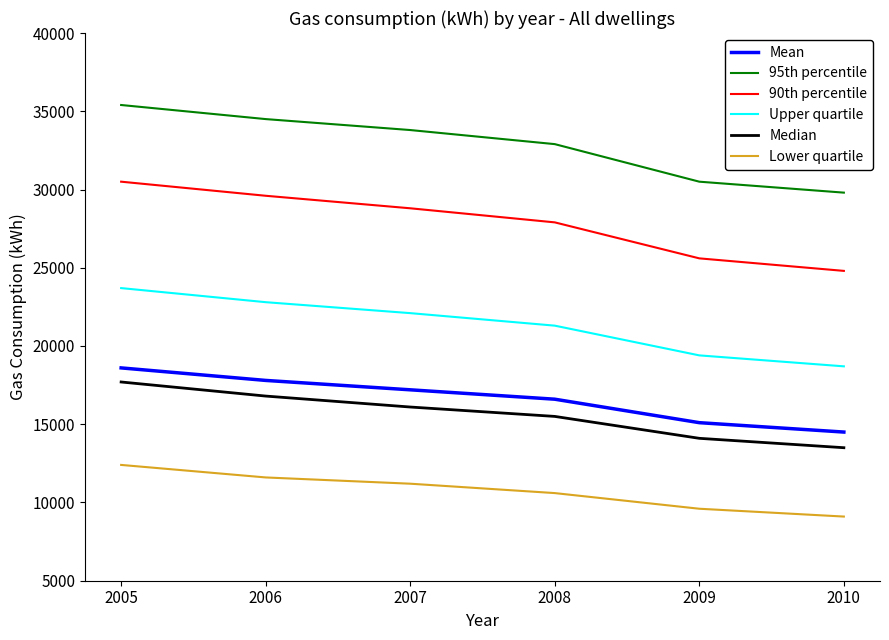

What is the sum of all 95th percentile values?

196900